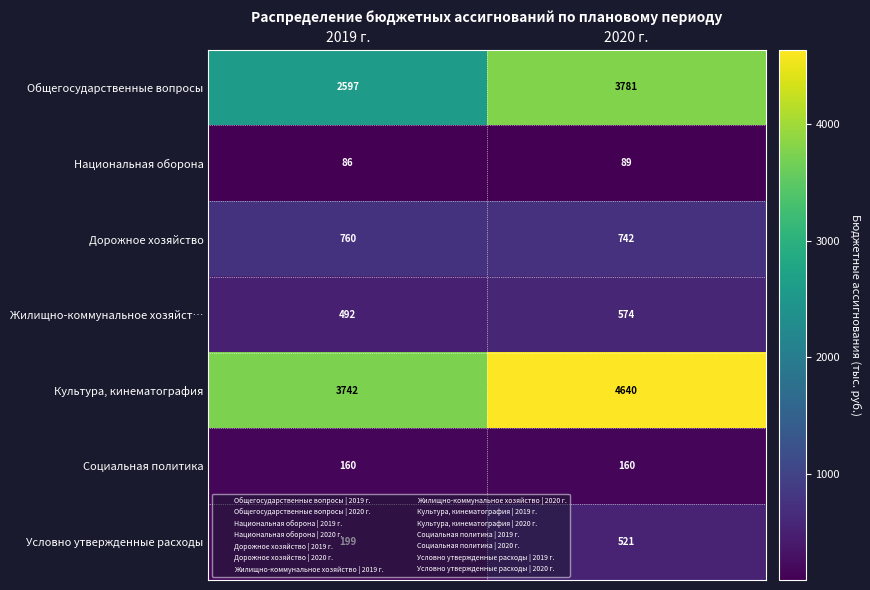

At which category is the sum across all series the highest?

2020 г.